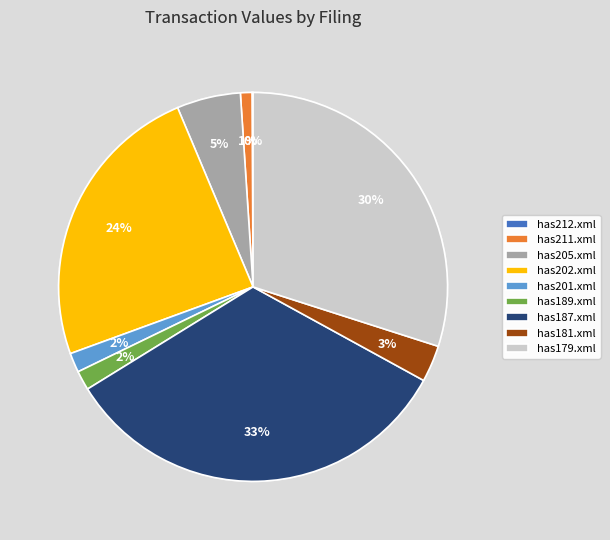

Which category has the biggest portion of the pie?

has187.xml